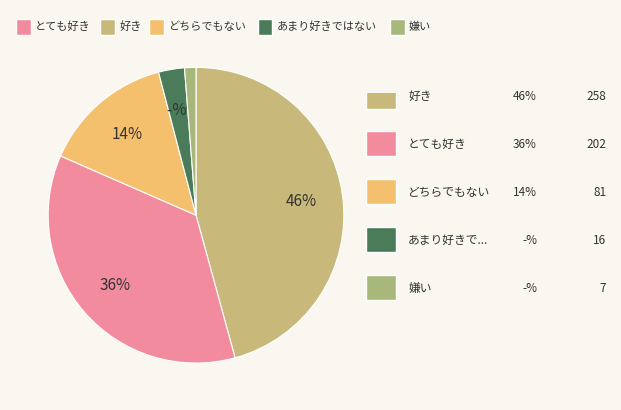

Count the number of slices in the pie.

5